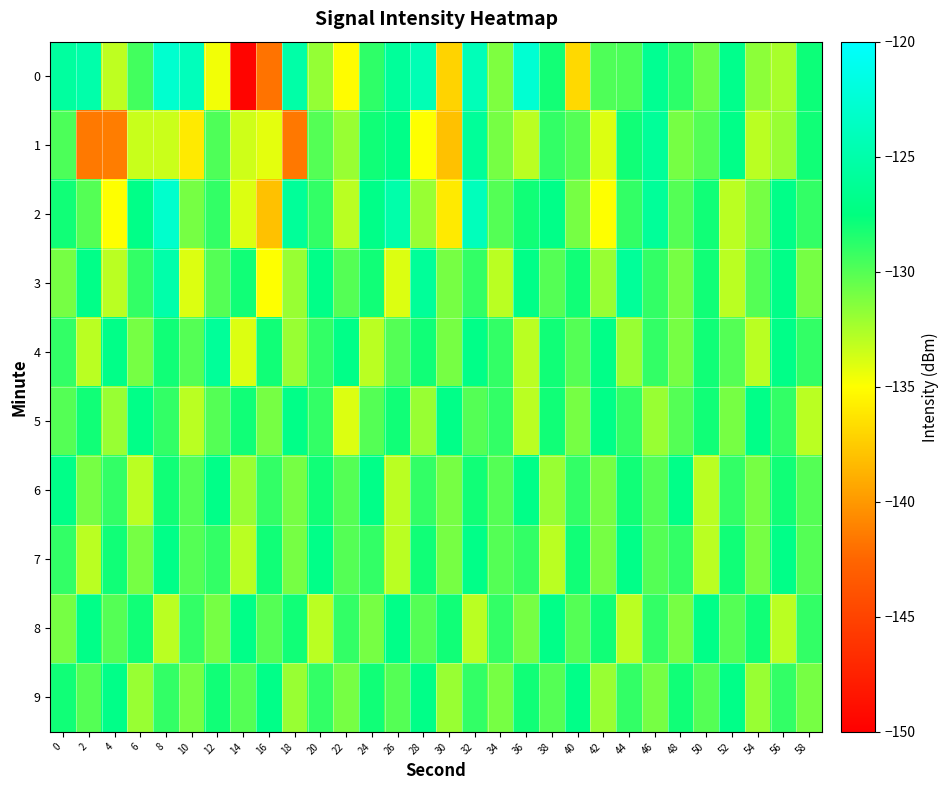

Reading left to right, transcribe all the data shown in this chart.

0: 0=-125.6	2=-125.0	4=-133.1	6=-129.4	8=-122.8	10=-124.0	12=-134.6	14=-149.6	16=-141.8	18=-125.2	20=-131.9	22=-135.2	24=-128.9	26=-126.0	28=-124.4	30=-137.1	32=-124.2	34=-131.2	36=-122.6	38=-128.0	40=-136.8	42=-129.8	44=-129.8	46=-126.4	48=-128.8	50=-130.8	52=-126.7	54=-131.6	56=-132.4	58=-127.9
1: 0=-129.8	2=-141.6	4=-141.4	6=-133.4	8=-133.5	10=-136.0	12=-129.8	14=-133.5	16=-134.2	18=-141.6	20=-130.0	22=-132.0	24=-128.0	26=-127.0	28=-135.0	30=-138.0	32=-126.0	34=-131.0	36=-133.0	38=-129.0	40=-130.0	42=-134.0	44=-128.0	46=-126.0	48=-131.0	50=-130.0	52=-127.0	54=-133.0	56=-132.0	58=-128.0
2: 0=-128.0	2=-130.0	4=-135.0	6=-127.0	8=-123.0	10=-131.0	12=-129.0	14=-134.0	16=-138.0	18=-126.0	20=-129.0	22=-133.0	24=-127.0	26=-125.0	28=-132.0	30=-136.0	32=-124.0	34=-130.0	36=-128.0	38=-127.0	40=-131.0	42=-135.0	44=-129.0	46=-126.0	48=-130.0	50=-128.0	52=-133.0	54=-131.0	56=-127.0	58=-129.0
3: 0=-131.0	2=-127.0	4=-133.0	6=-129.0	8=-125.0	10=-134.0	12=-130.0	14=-128.0	16=-135.0	18=-132.0	20=-127.0	22=-130.0	24=-128.0	26=-134.0	28=-126.0	30=-131.0	32=-129.0	34=-133.0	36=-127.0	38=-130.0	40=-128.0	42=-132.0	44=-126.0	46=-129.0	48=-131.0	50=-128.0	52=-133.0	54=-130.0	56=-127.0	58=-131.0
4: 0=-129.0	2=-133.0	4=-127.0	6=-131.0	8=-128.0	10=-130.0	12=-126.0	14=-134.0	16=-128.0	18=-132.0	20=-129.0	22=-127.0	24=-133.0	26=-130.0	28=-128.0	30=-131.0	32=-127.0	34=-129.0	36=-133.0	38=-128.0	40=-130.0	42=-127.0	44=-132.0	46=-129.0	48=-131.0	50=-128.0	52=-130.0	54=-133.0	56=-127.0	58=-129.0
5: 0=-130.0	2=-128.0	4=-132.0	6=-127.0	8=-129.0	10=-133.0	12=-130.0	14=-128.0	16=-131.0	18=-127.0	20=-129.0	22=-134.0	24=-130.0	26=-128.0	28=-132.0	30=-127.0	32=-130.0	34=-129.0	36=-133.0	38=-128.0	40=-131.0	42=-127.0	44=-129.0	46=-132.0	48=-130.0	50=-128.0	52=-131.0	54=-127.0	56=-129.0	58=-133.0
6: 0=-127.0	2=-131.0	4=-129.0	6=-133.0	8=-128.0	10=-130.0	12=-127.0	14=-132.0	16=-129.0	18=-131.0	20=-128.0	22=-130.0	24=-127.0	26=-133.0	28=-129.0	30=-131.0	32=-128.0	34=-130.0	36=-127.0	38=-132.0	40=-129.0	42=-131.0	44=-128.0	46=-130.0	48=-127.0	50=-133.0	52=-129.0	54=-131.0	56=-128.0	58=-130.0
7: 0=-129.0	2=-133.0	4=-128.0	6=-131.0	8=-127.0	10=-130.0	12=-129.0	14=-133.0	16=-128.0	18=-131.0	20=-127.0	22=-130.0	24=-129.0	26=-133.0	28=-128.0	30=-131.0	32=-127.0	34=-130.0	36=-129.0	38=-133.0	40=-128.0	42=-131.0	44=-127.0	46=-130.0	48=-129.0	50=-133.0	52=-128.0	54=-131.0	56=-127.0	58=-130.0
8: 0=-131.0	2=-127.0	4=-130.0	6=-128.0	8=-133.0	10=-129.0	12=-131.0	14=-127.0	16=-130.0	18=-128.0	20=-133.0	22=-129.0	24=-131.0	26=-127.0	28=-130.0	30=-128.0	32=-133.0	34=-129.0	36=-131.0	38=-127.0	40=-130.0	42=-128.0	44=-133.0	46=-129.0	48=-131.0	50=-127.0	52=-130.0	54=-128.0	56=-133.0	58=-129.0
9: 0=-128.0	2=-130.0	4=-127.0	6=-132.0	8=-129.0	10=-131.0	12=-128.0	14=-130.0	16=-127.0	18=-132.0	20=-129.0	22=-131.0	24=-128.0	26=-130.0	28=-127.0	30=-132.0	32=-129.0	34=-131.0	36=-128.0	38=-130.0	40=-127.0	42=-132.0	44=-129.0	46=-131.0	48=-128.0	50=-130.0	52=-127.0	54=-132.0	56=-129.0	58=-131.0